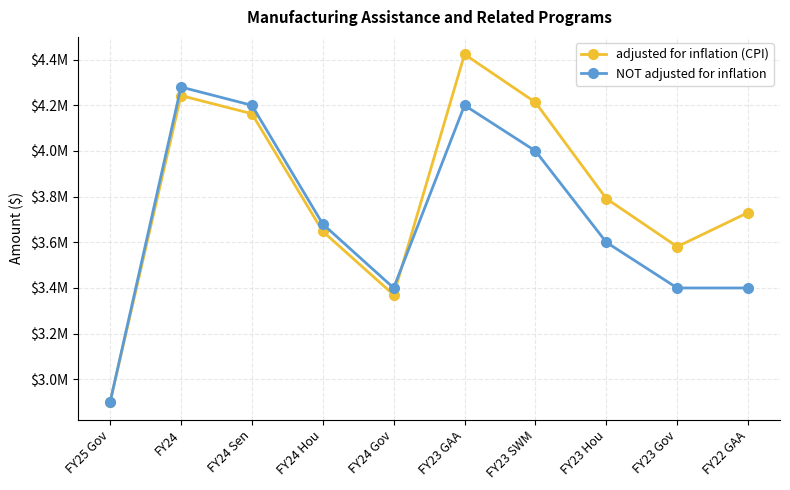

How many times do NOT adjusted for inflation and adjusted for inflation (CPI) cross each other?

1